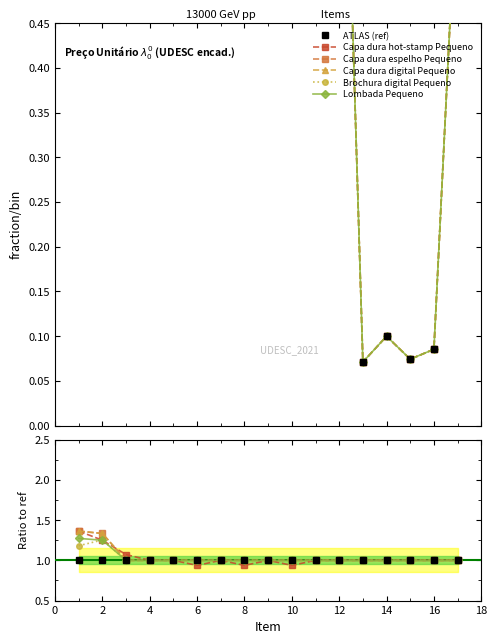

Which series has the largest total across all categories?

Capa dura espelho Pequeno